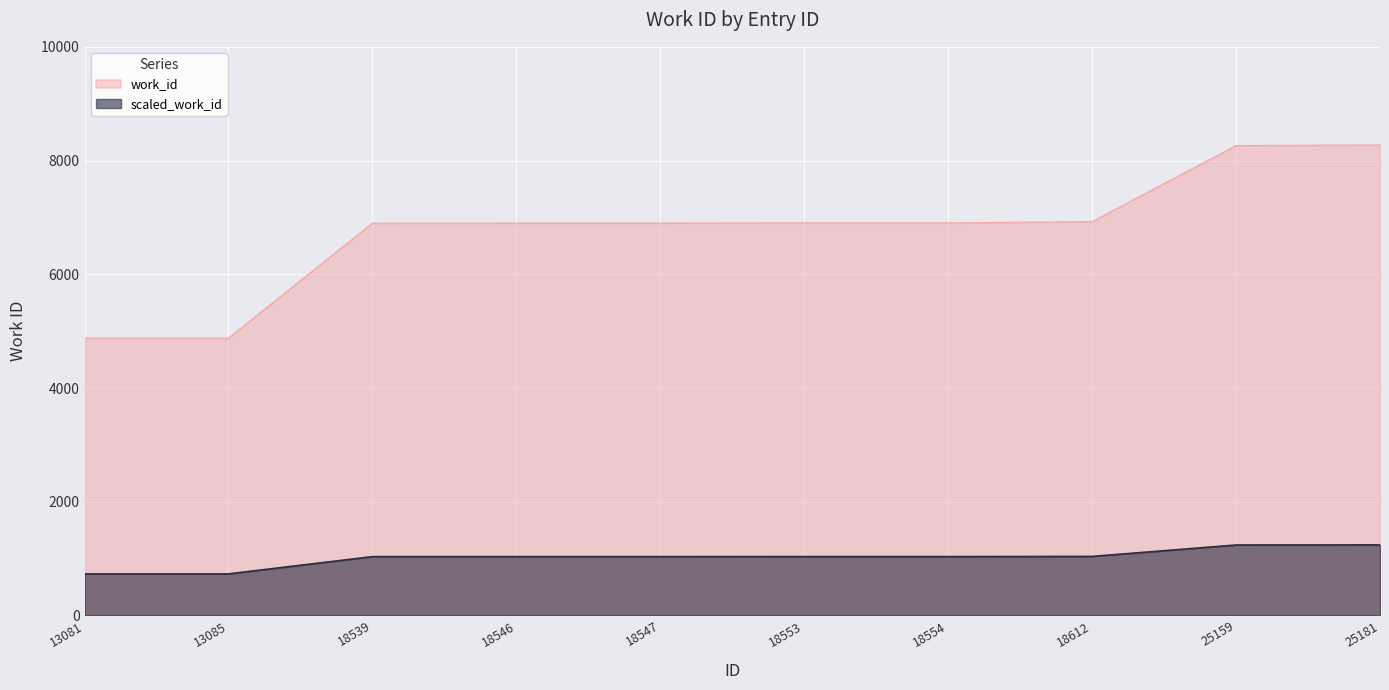

What is the sum of all values?

67728